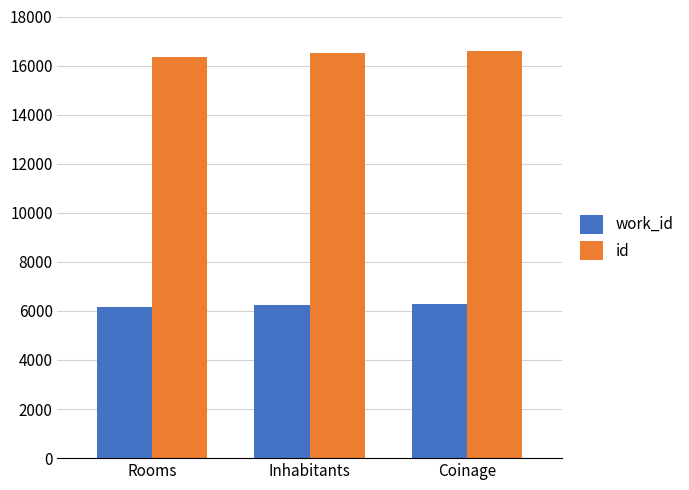

Which series has the widest spread of values?

id